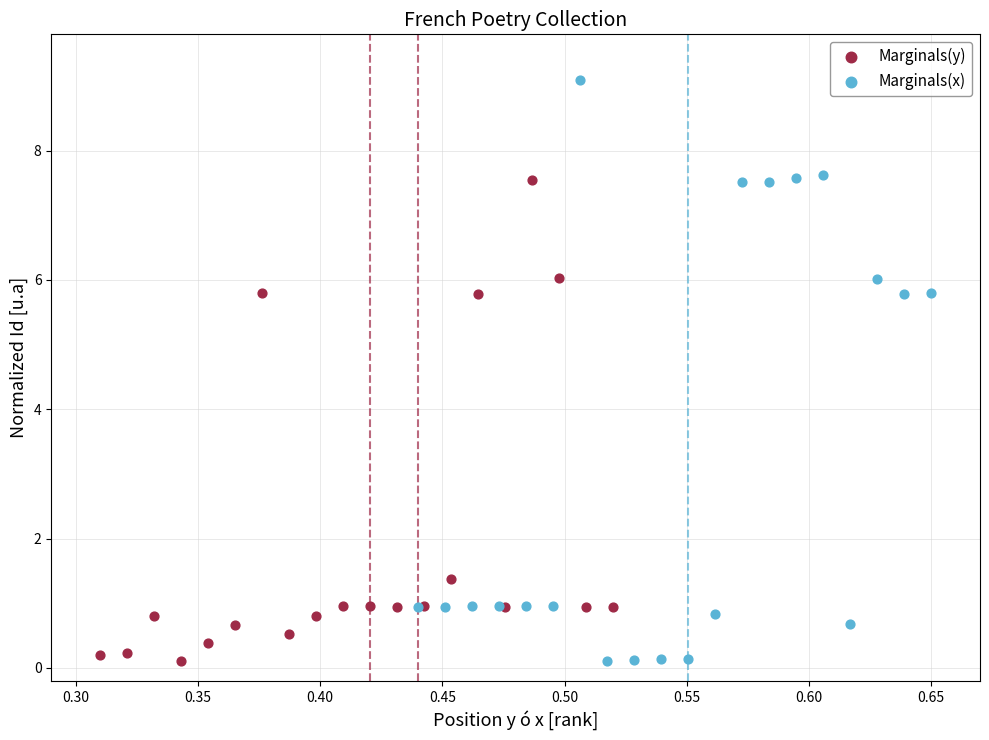

What are all the series names shown in the legend?

Marginals(y), Marginals(x)